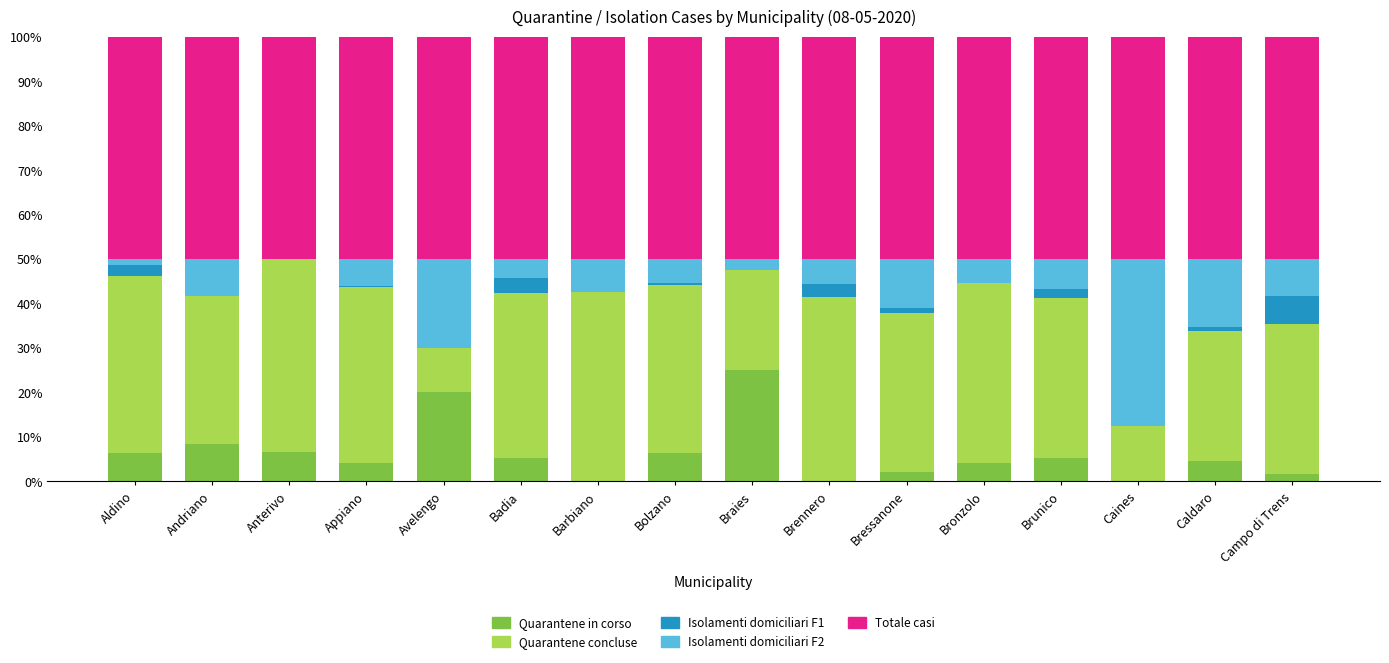

What is the total value across all series at Bronzolo?

100.0